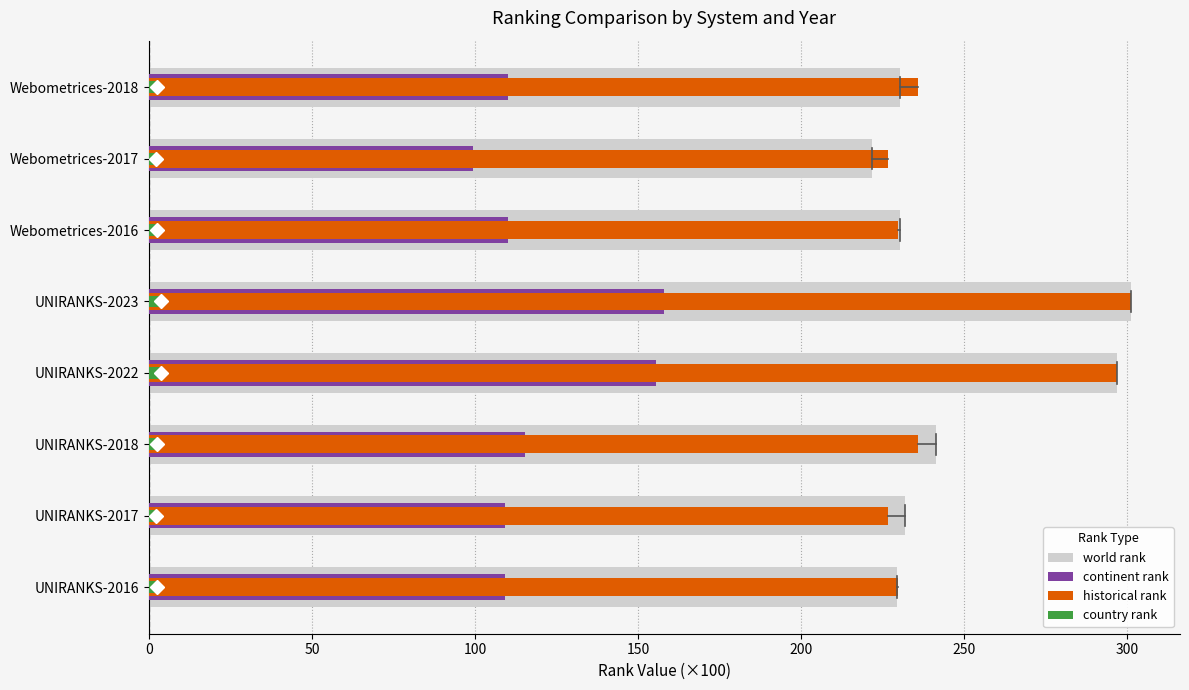

What is the spread (max minus min) of values at UNIRANKS-2022?

293.1